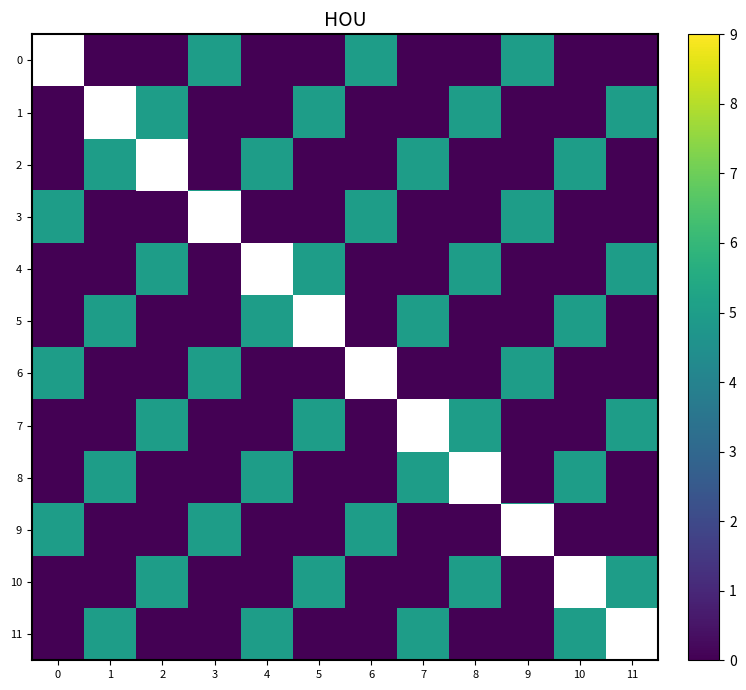

Which has a higher value, 7 or 1?

7